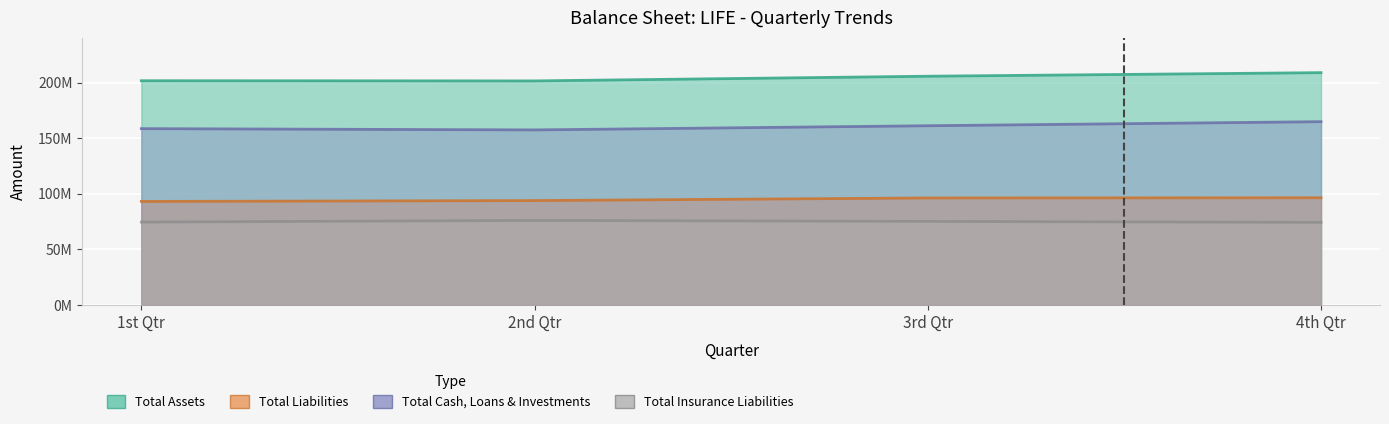

True or false: Total Liabilities has a value of 40349469 at 4th Qtr.

False